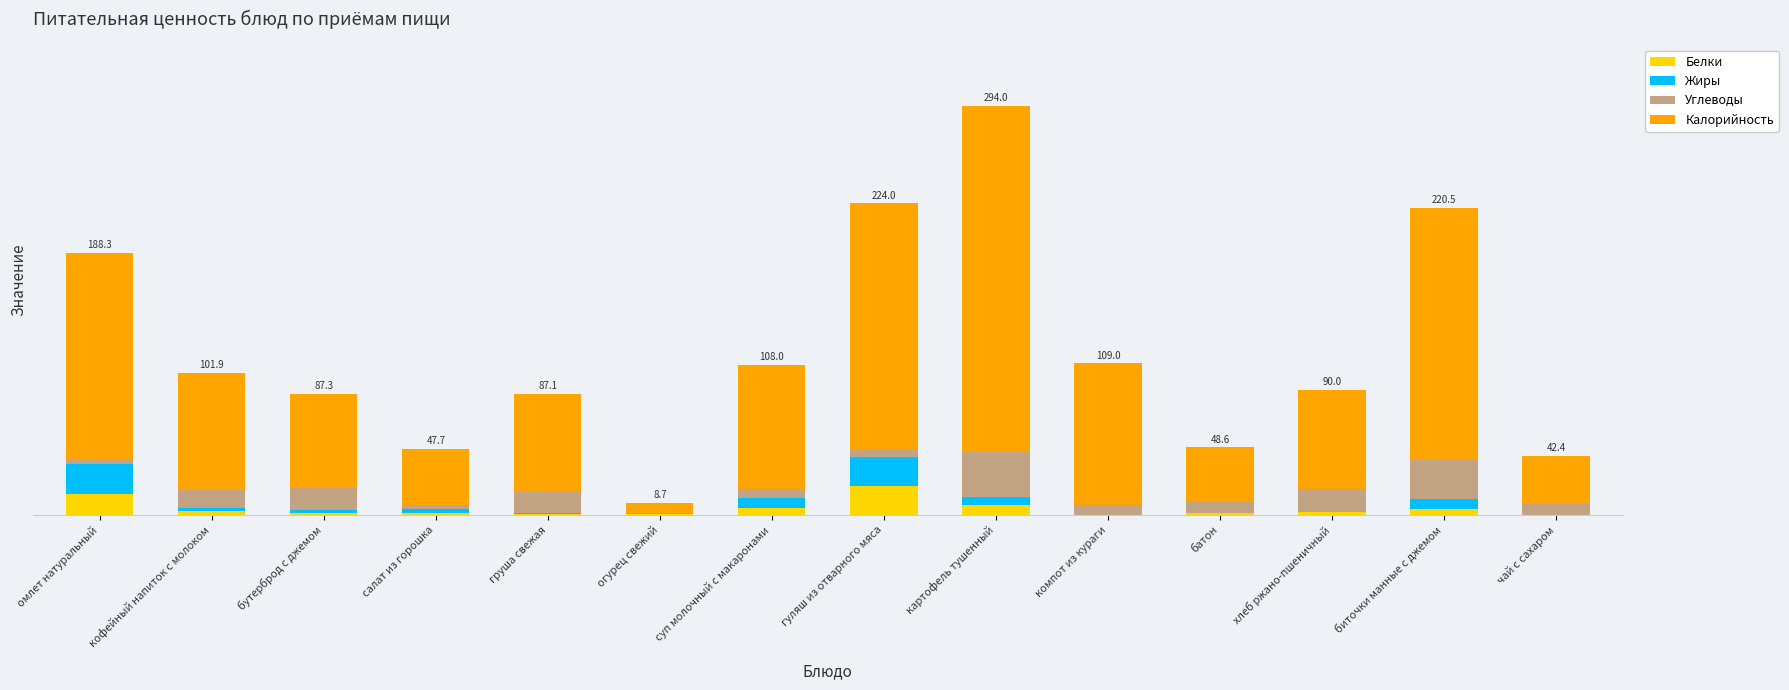

What are all the series names shown in the legend?

Белки, Жиры, Углеводы, Калорийность